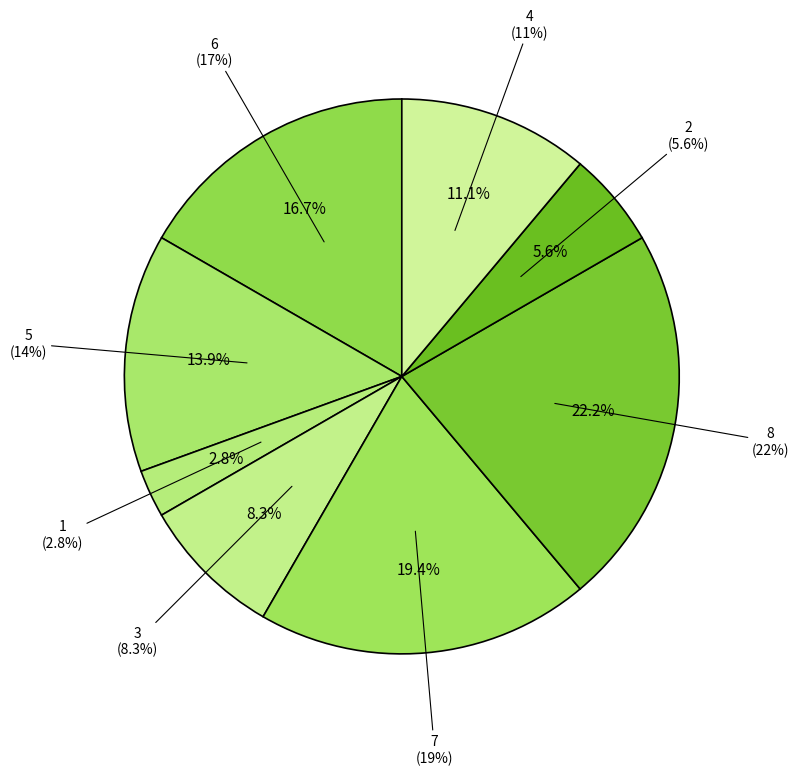

Count the number of slices in the pie.

8